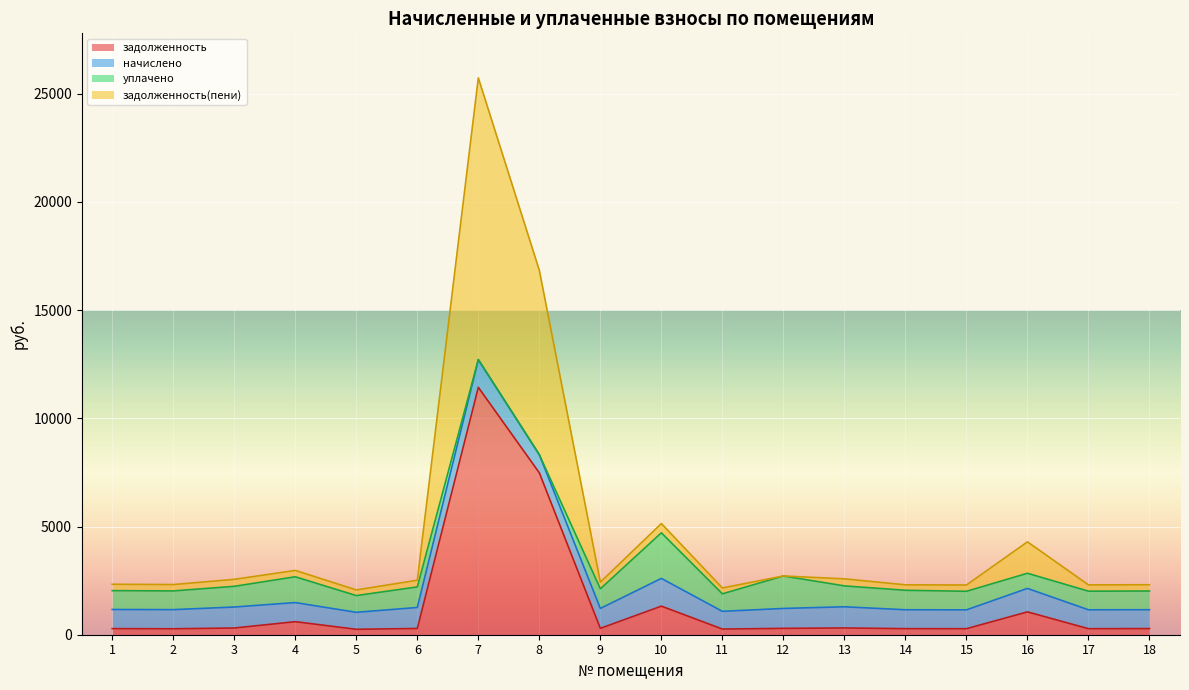

At which category is the sum across all series the highest?

7